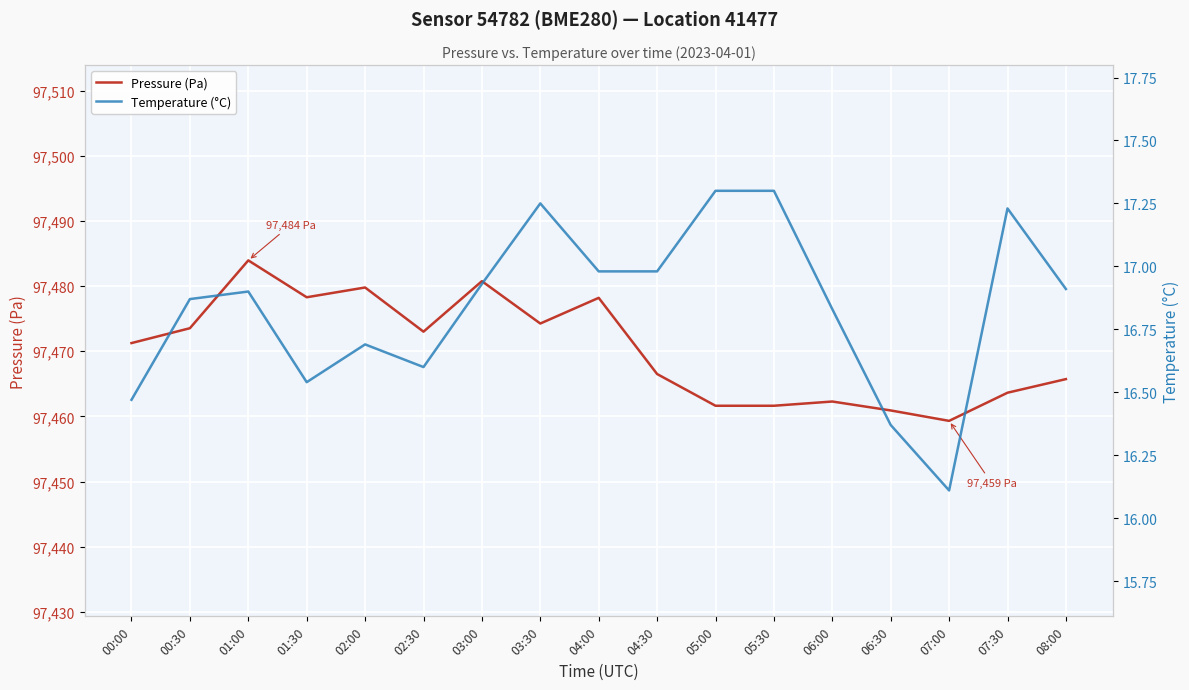

What is the label of the 14th point from the left?

06:30